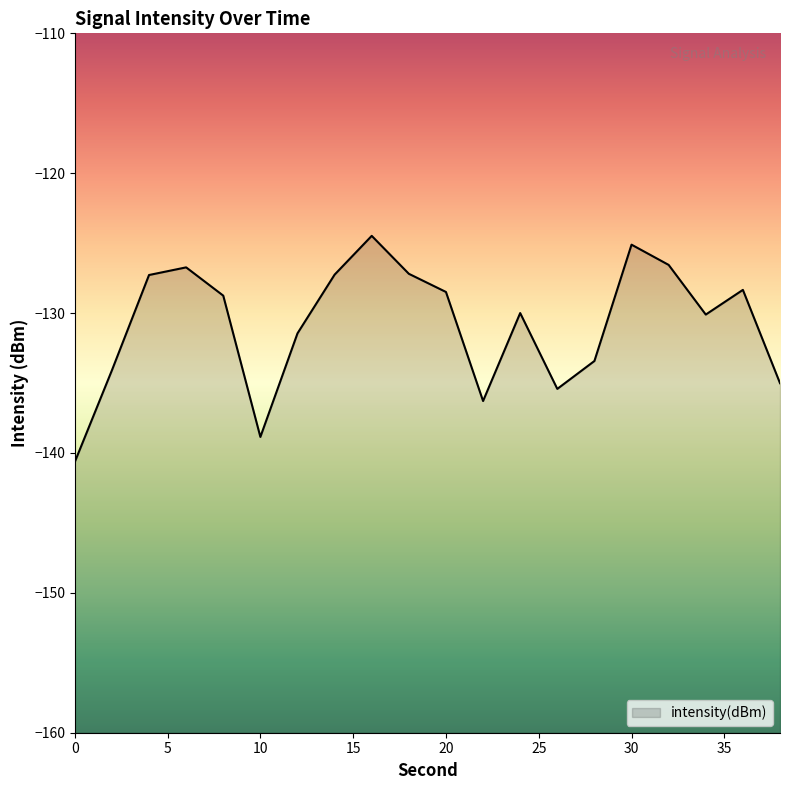

Reading right to left, what are all the values shown in this chart?

-135.0	-128.3	-130.1	-126.6	-125.1	-133.4	-135.4	-130.0	-136.3	-128.5	-127.2	-124.5	-127.3	-131.4	-138.9	-128.8	-126.7	-127.3	-134.1	-140.6